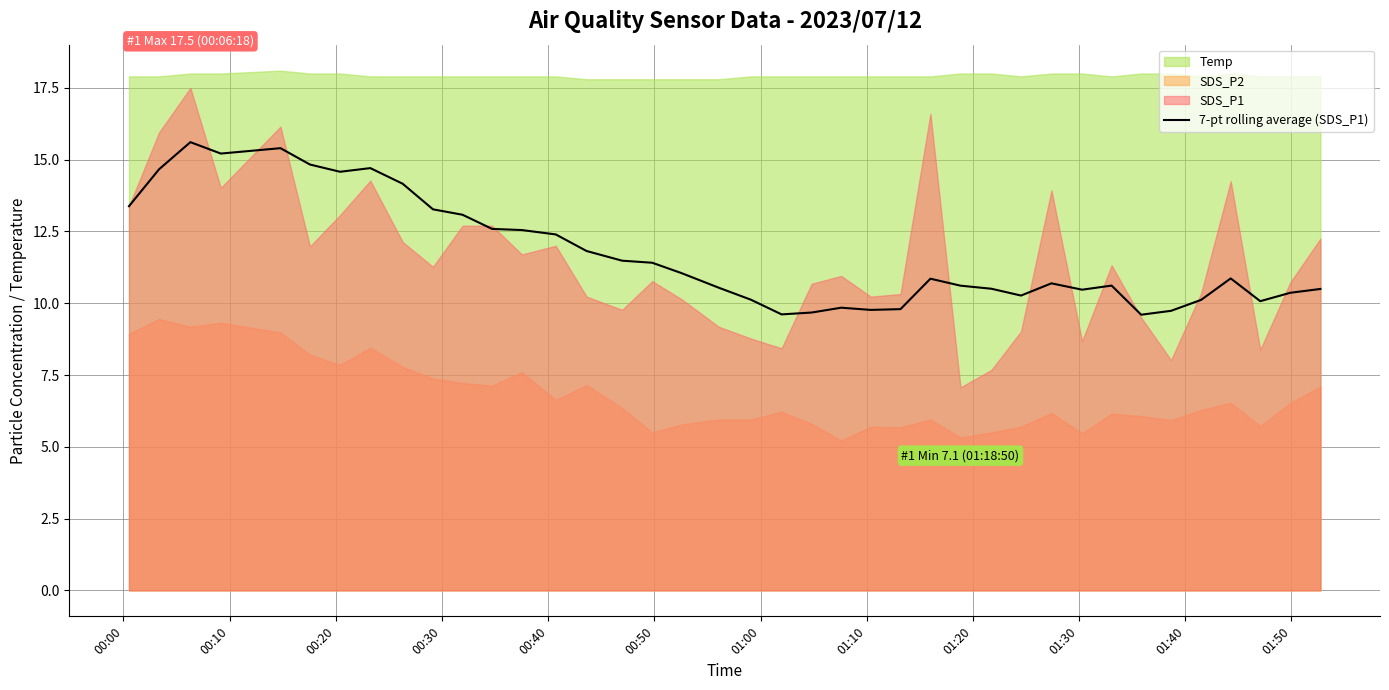

What is the highest value of the 7-pt rolling average (SDS_P1) series?

15.6